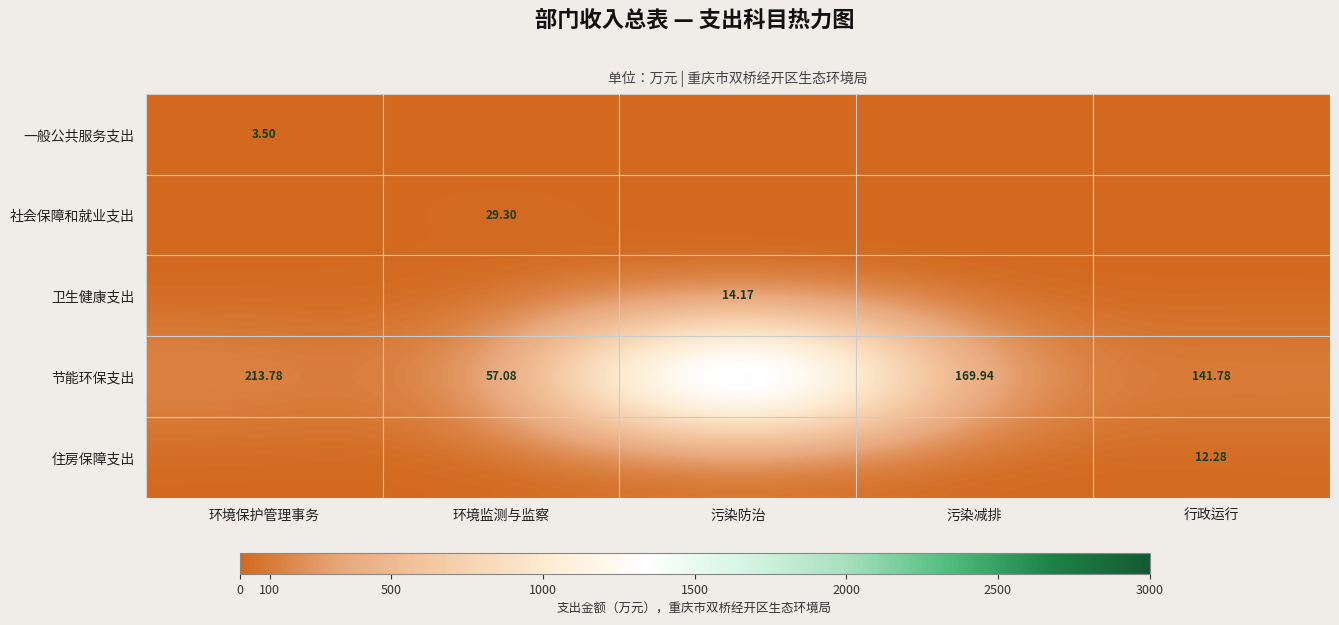

At which label is 节能环保支出 closest to 1523?

环境保护管理事务